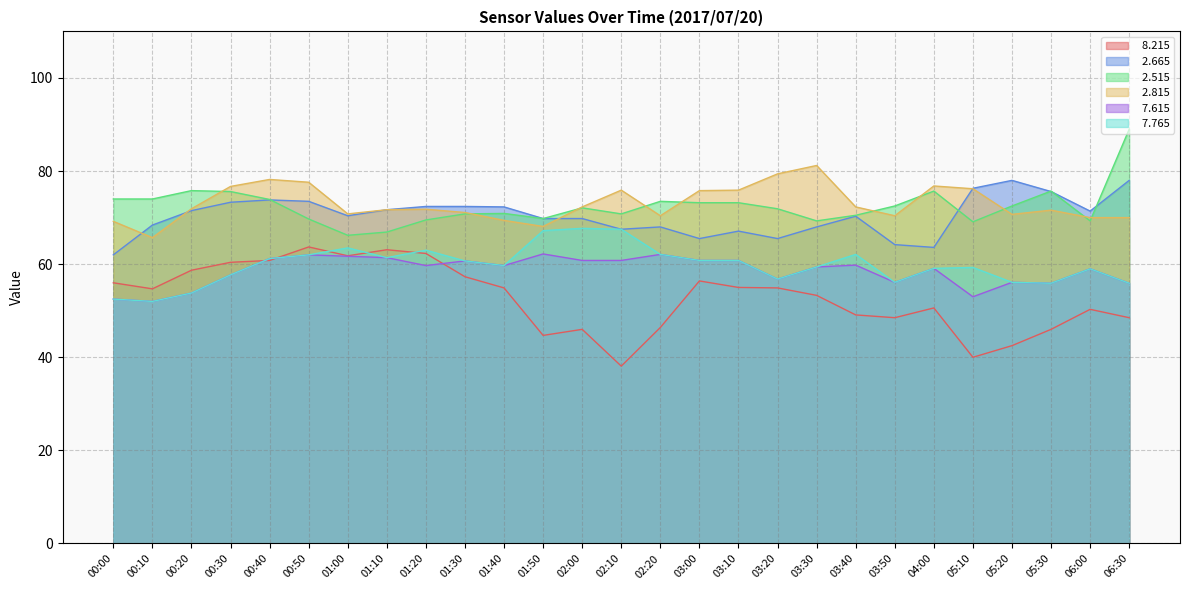

True or false:   8.215 and   7.615 cross at least once.

True